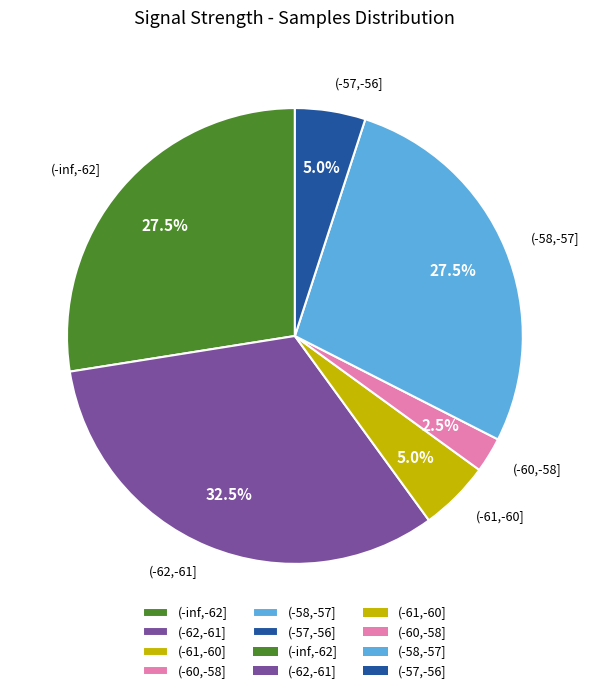

Is (-62,-61] the majority of the pie?

No